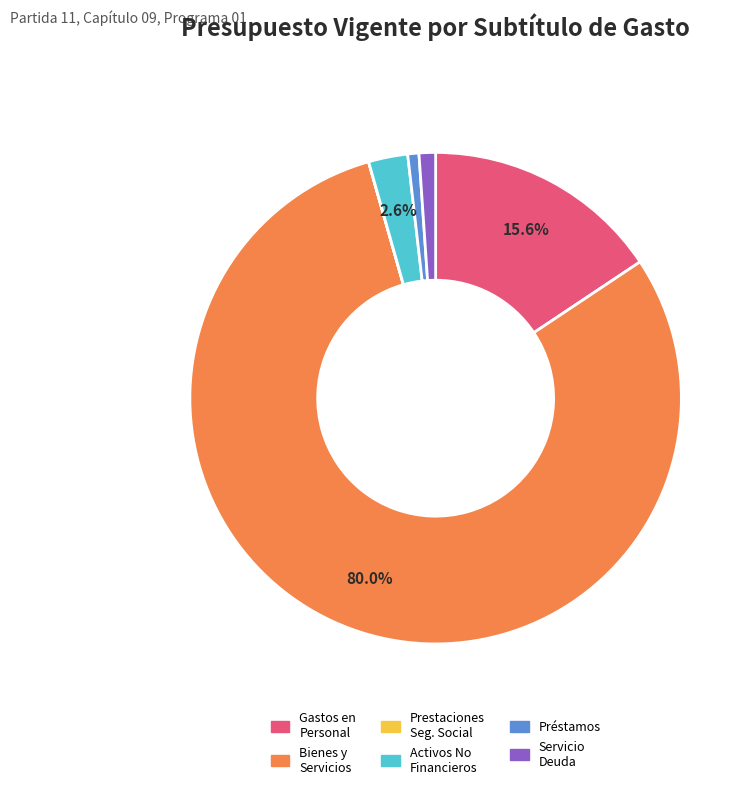

Is there a majority slice in this chart?

Yes